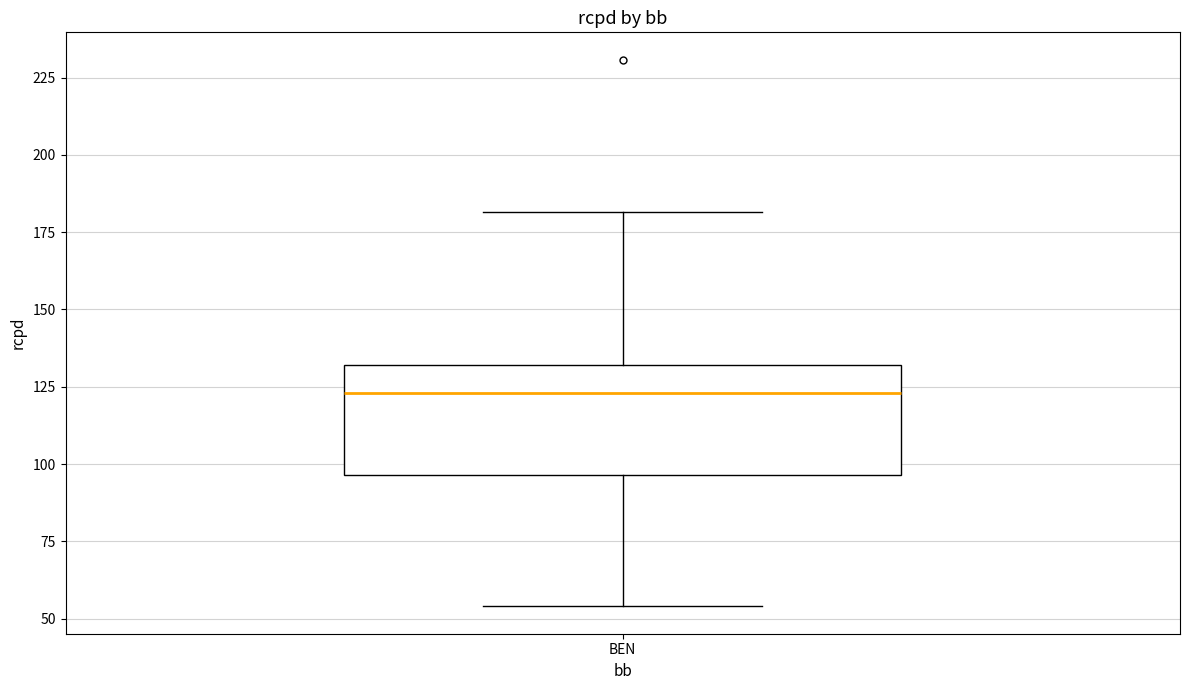

Transcribe this box plot: give where the median line is, the range the box spans, and where the two whiskers end, as read against the y-axis. The values are not printed on the chart, so give them approximately, as read against the axis.

median 125, box 95 to 130, whiskers 55 to 180